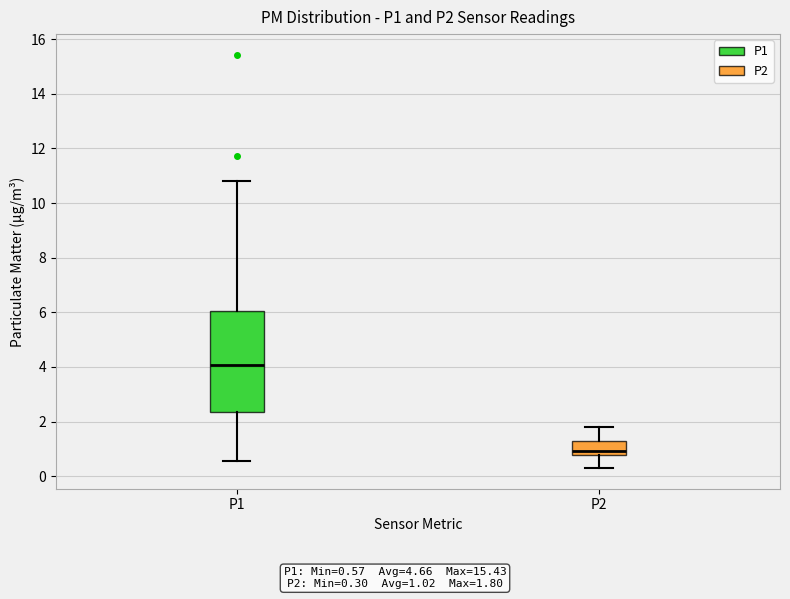

Reading left to right, transcribe this box plot: for each box, give where its median line is, the range the box spans, and where its two whiskers end, as read against the y-axis. The values are not printed on the chart, so give them approximately, as read against the axis.

P1: median 4.0, box 2.4 to 6.0, whiskers 0.6 to 10.8
P2: median 1.0, box 0.8 to 1.4, whiskers 0.4 to 1.8